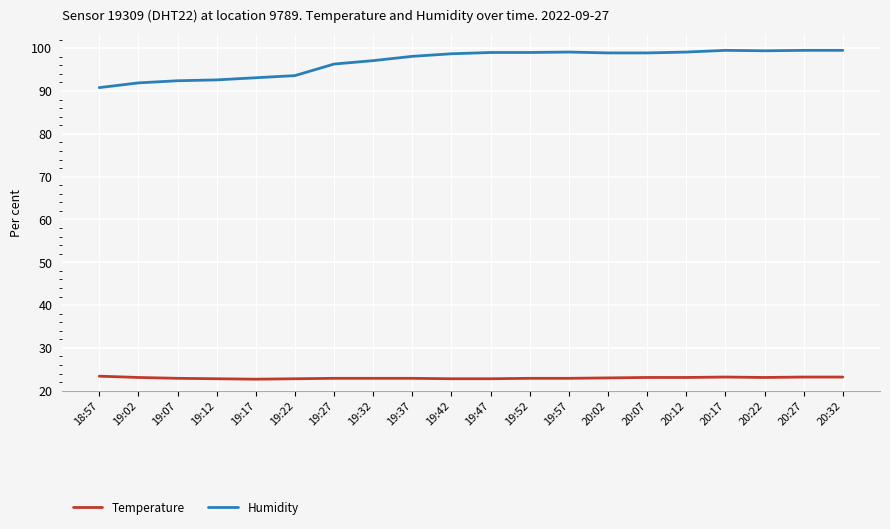

What position from the right is 19:47?

10